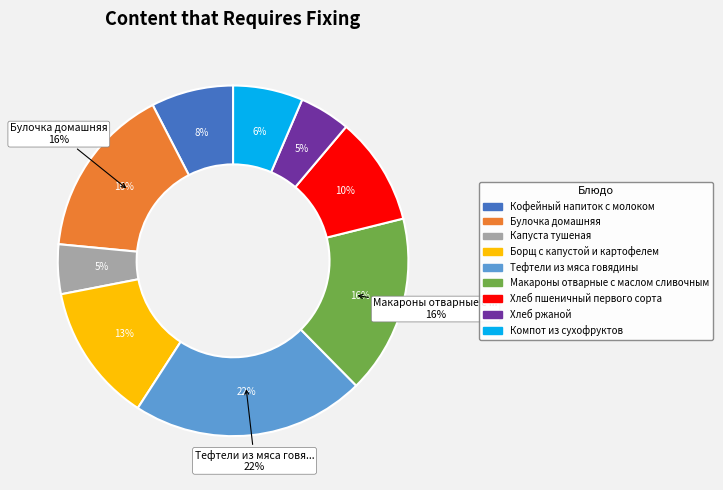

Which slice is the smallest?

Капуста тушеная